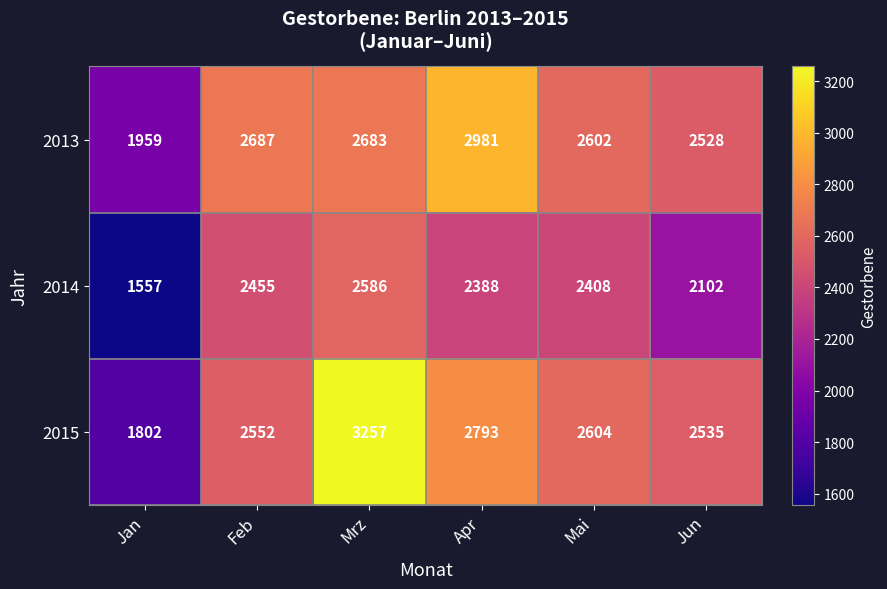

At how many categories does at least one series exceed 1570?

6